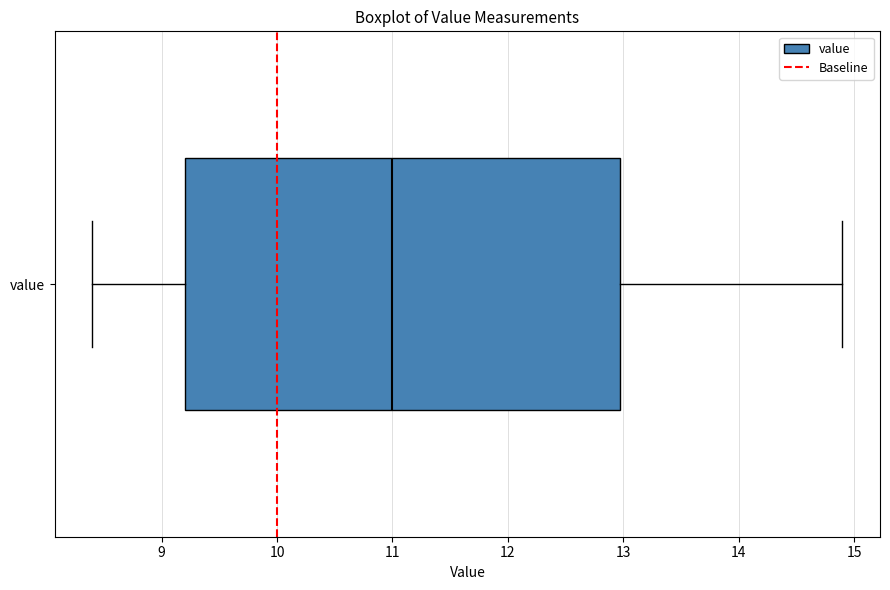

Read this box plot against the x-axis: the position of the median line, the range covered by the box, and the ends of both whiskers. The values are not printed on the chart, so give them approximately, as read against the axis.

median 11.0, box 9.2 to 13.0, whiskers 8.4 to 14.9